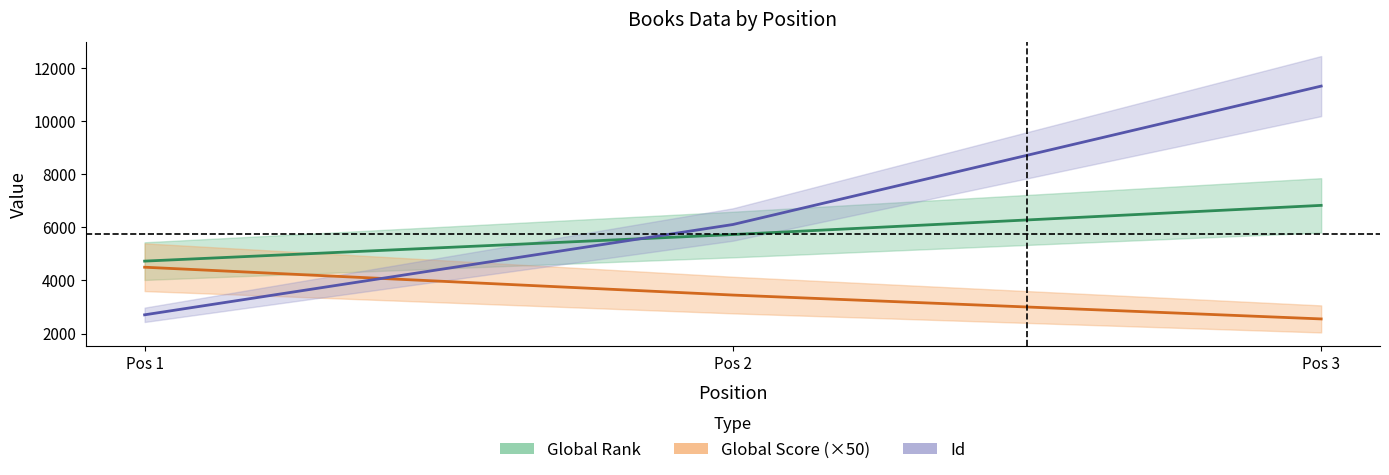

Is the value of Id at Pos 3 greater than the value of Global Rank at Pos 2?

Yes